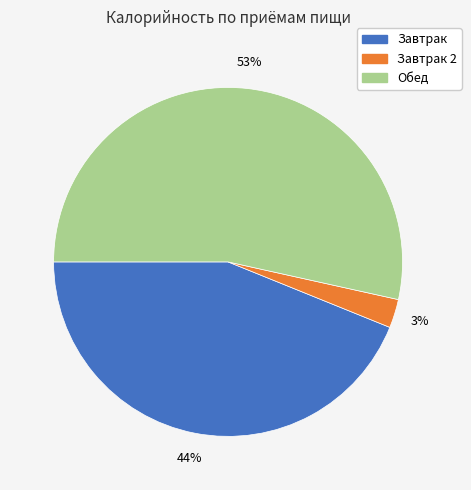

To the nearest percent, what is the average slice percentage?

33%